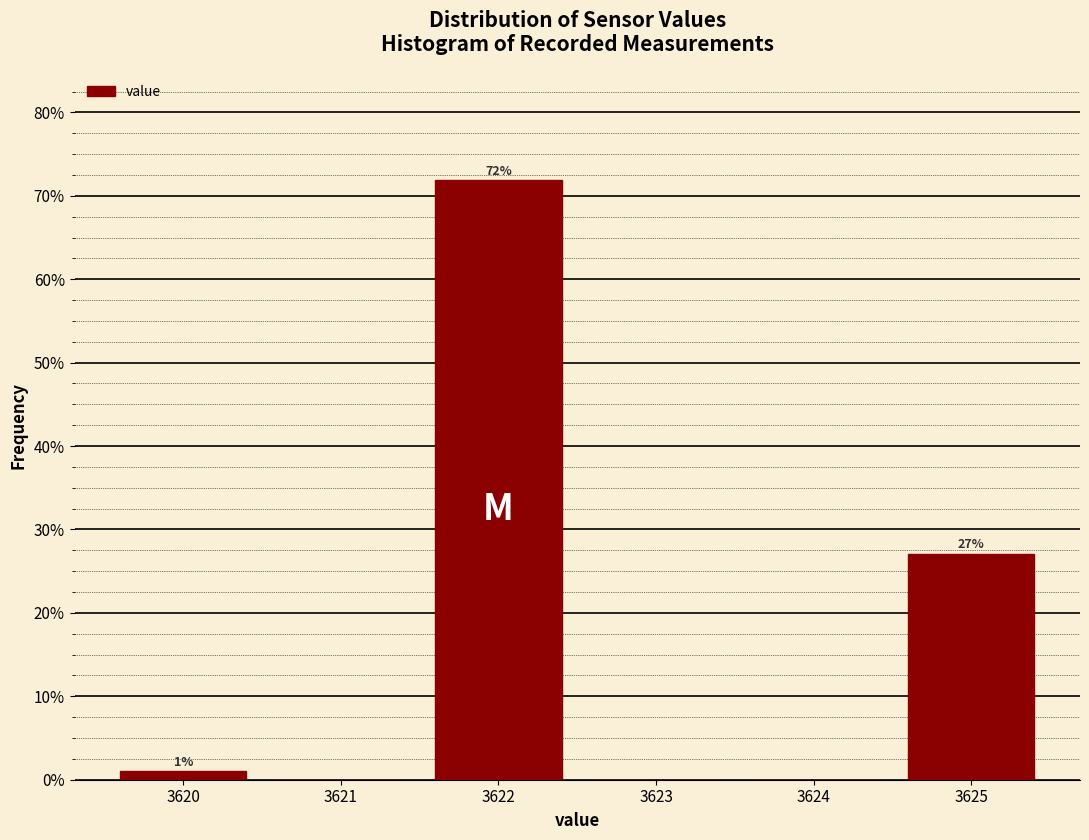

Over which range of the x-axis is the bar tallest?

3621.5 to 3622.5